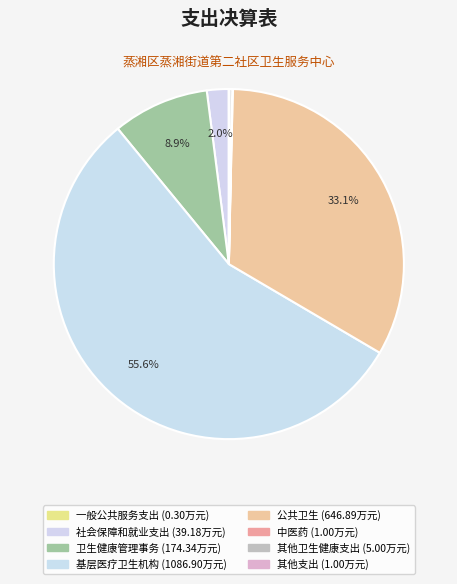

What is the change in value from 一般公共服务支出 to 公共卫生?

+646.6